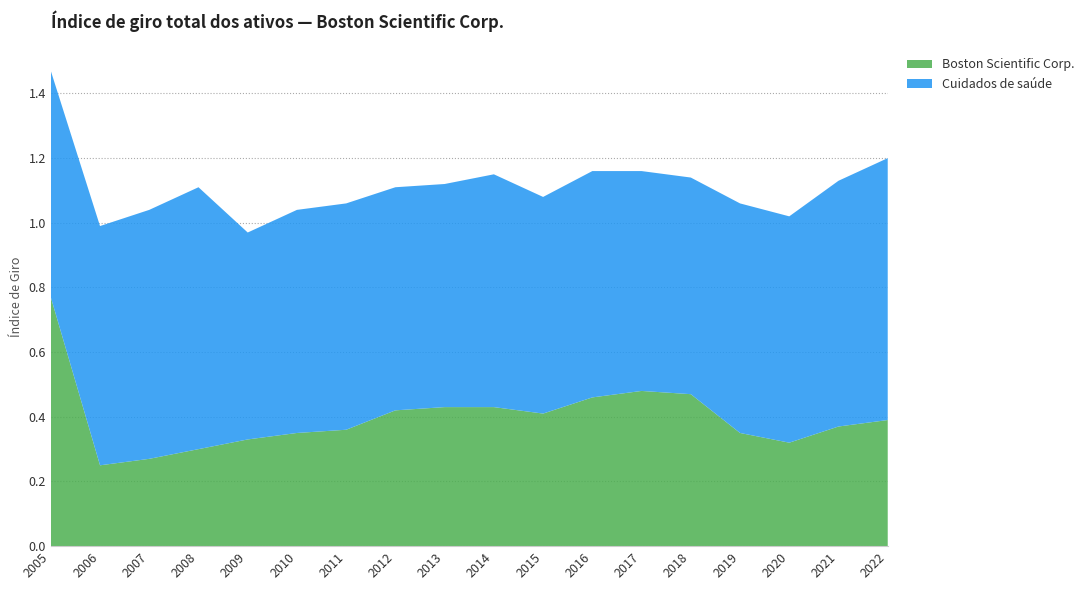

Reading left to right, transcribe all the data shown in this chart.

Boston Scientific Corp.: 0.8	0.2	0.3	0.3	0.3	0.3	0.4	0.4	0.4	0.4	0.4	0.5	0.5	0.5	0.3	0.3	0.4	0.4
Cuidados de saúde: 0.7	0.7	0.8	0.8	0.6	0.7	0.7	0.7	0.7	0.7	0.7	0.7	0.7	0.7	0.7	0.7	0.8	0.8